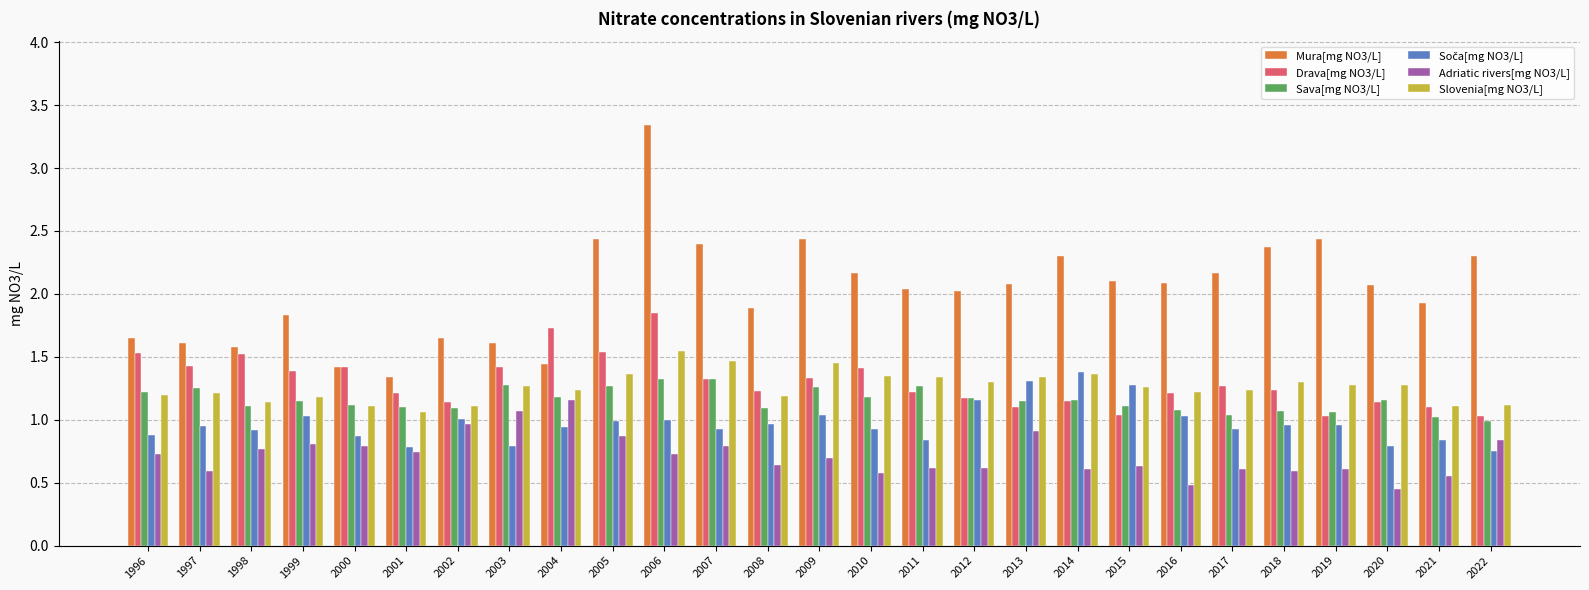

At which label does Drava[mg NO3/L] reach its peak?

2006